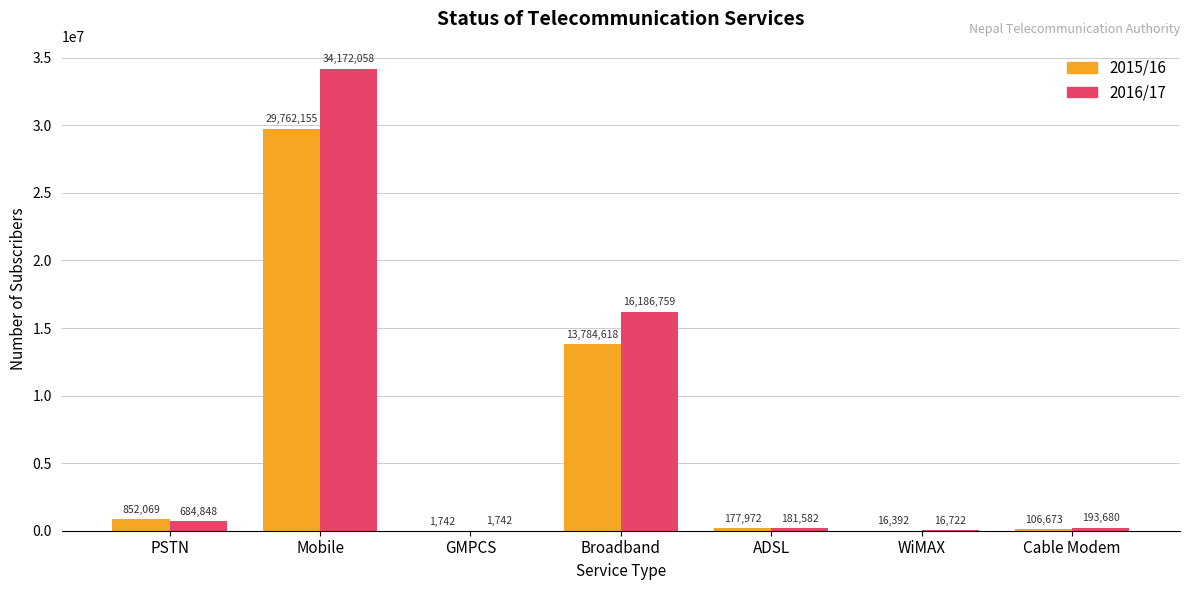

Between Mobile and WiMAX, which series saw the biggest shift?

2016/17